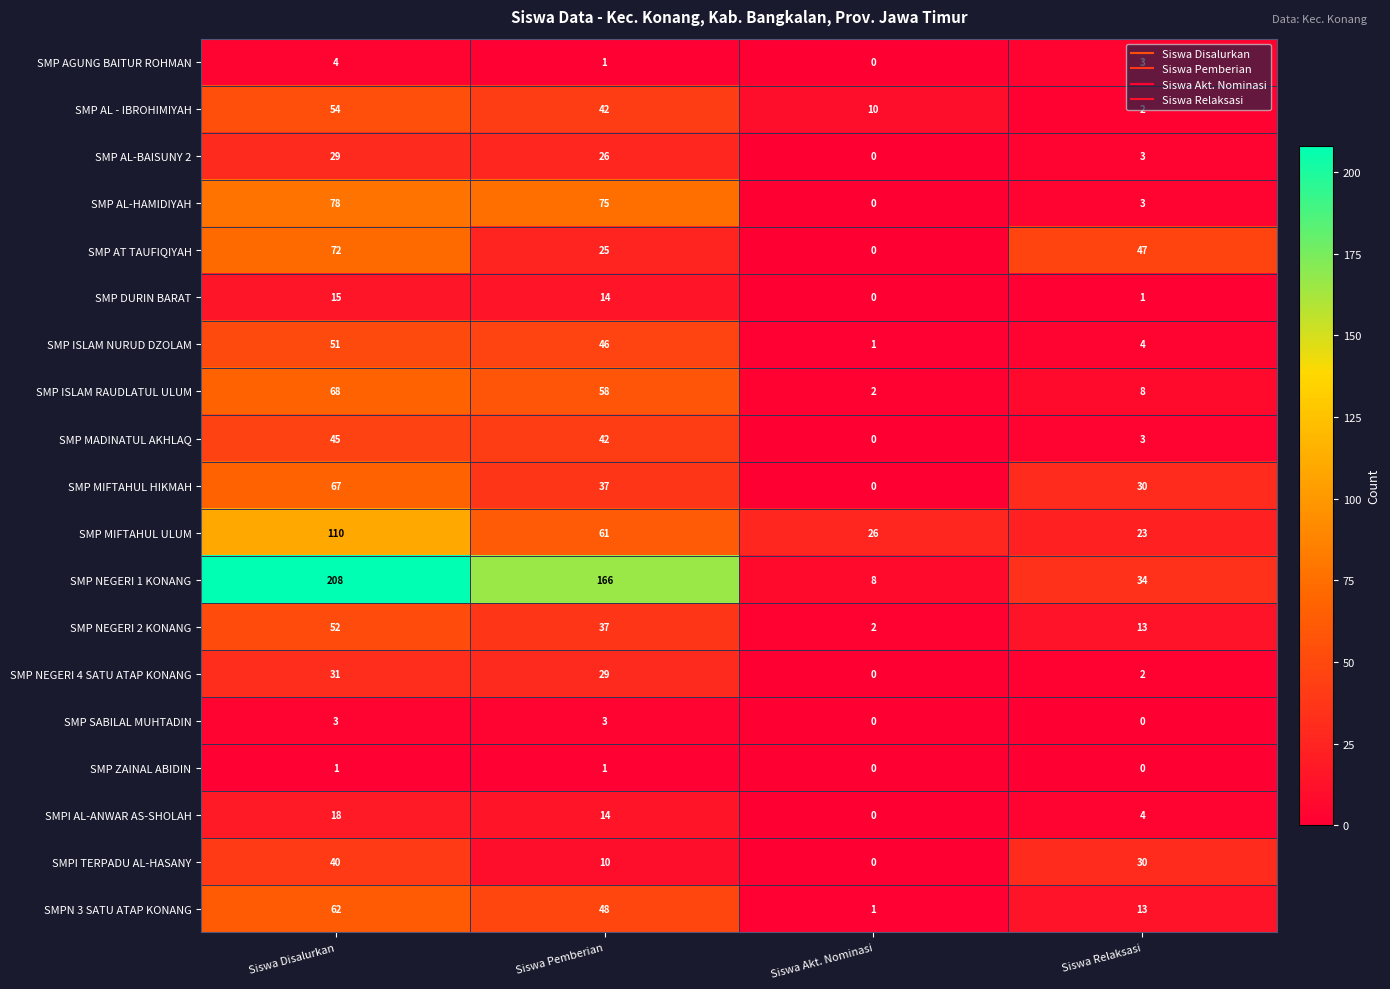

At which category is the sum across all series the highest?

Siswa Disalurkan